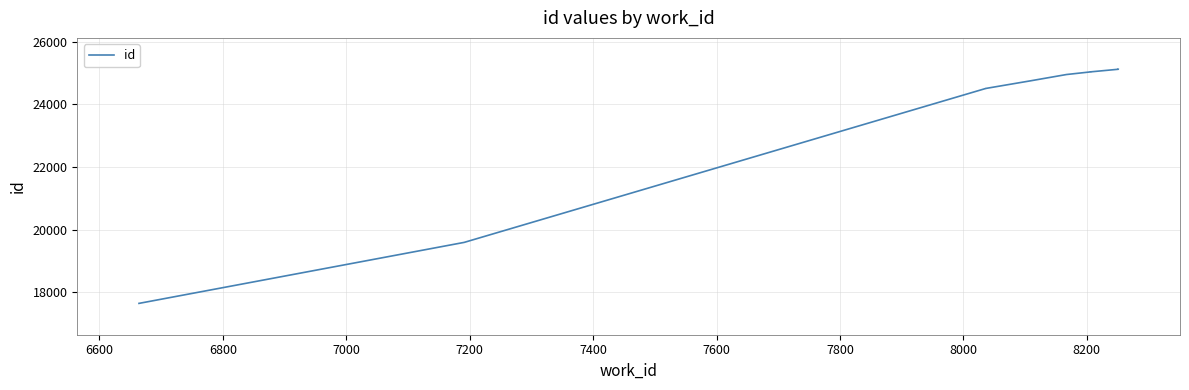

What is the value of the 1st point from the left?

17649